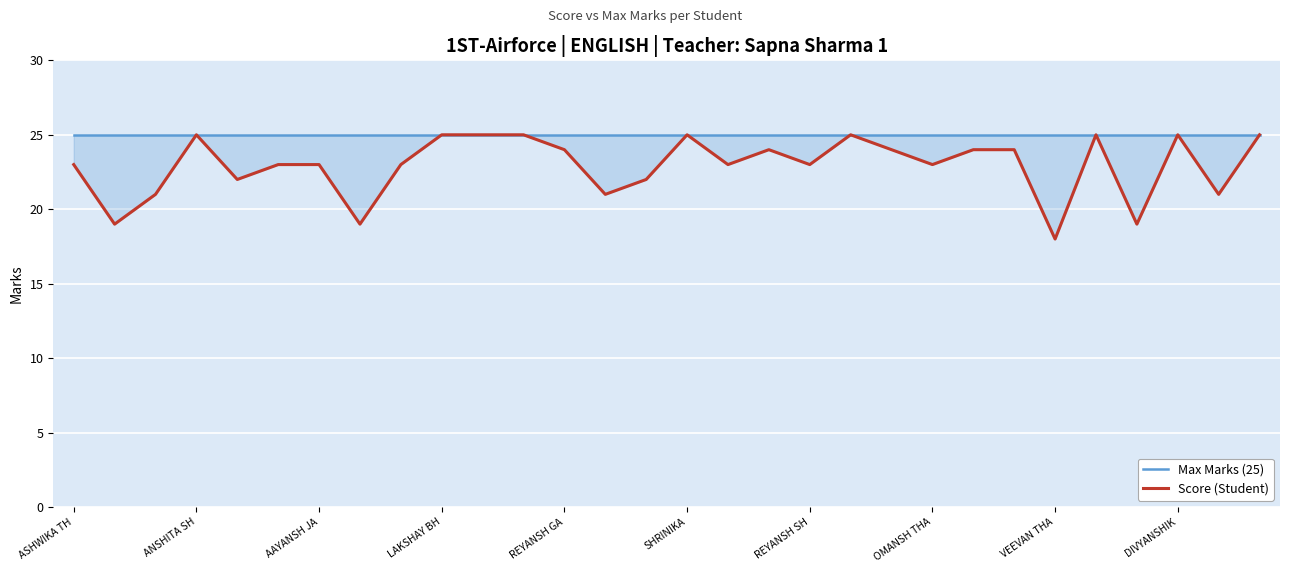

True or false: Max Marks (25) and Score (Student) intersect in this chart.

False